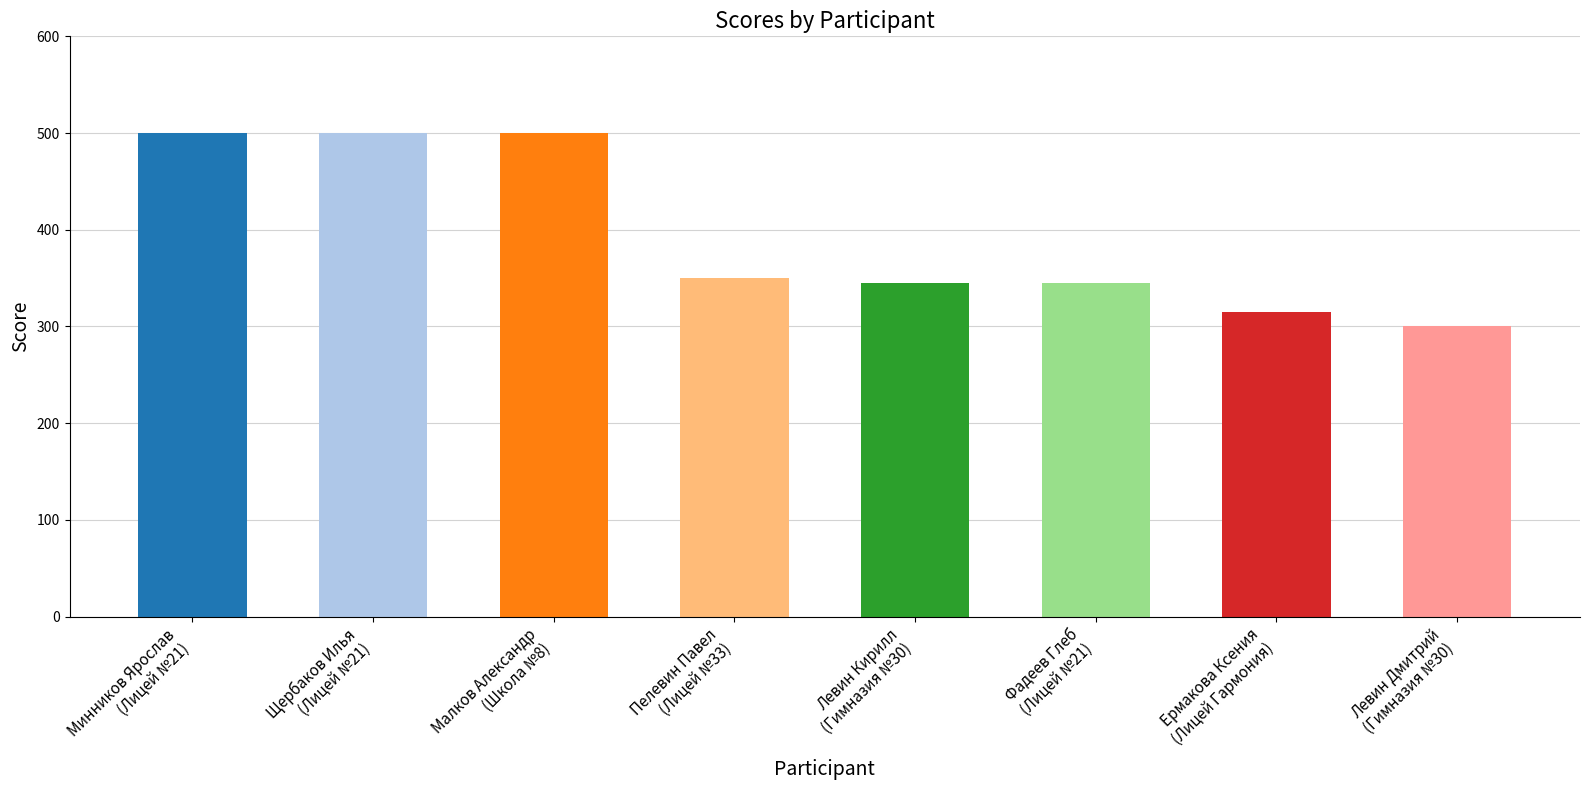

Which category has the lowest value across all series?

Левин Дмитрий
(Гимназия №30)